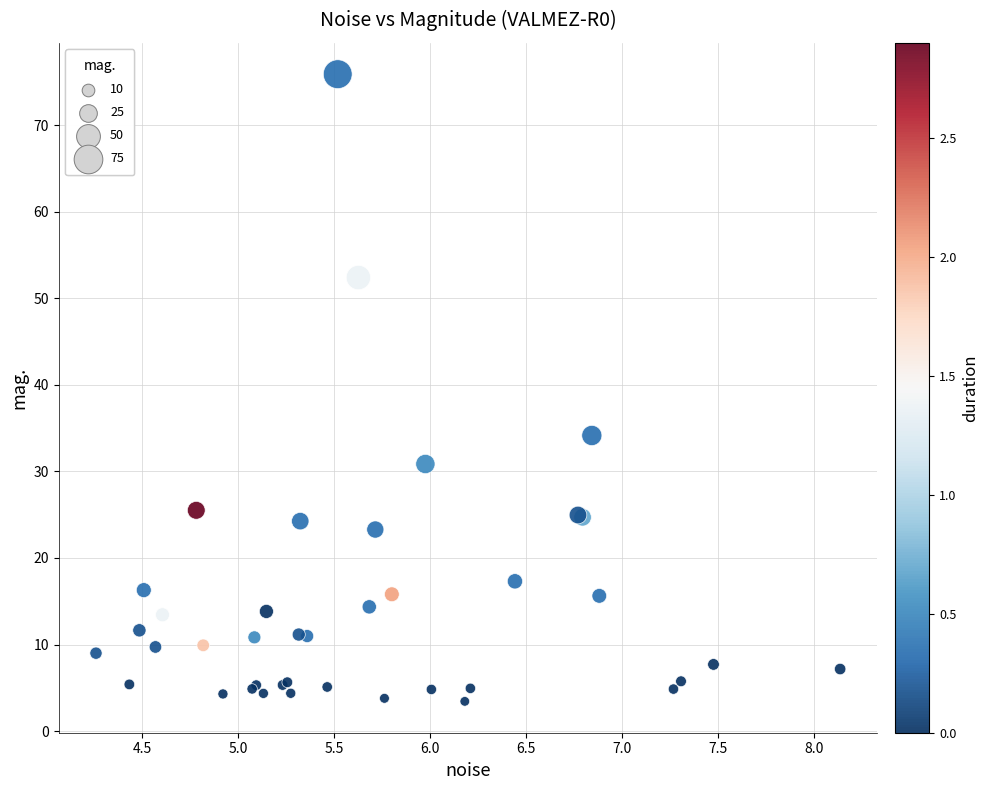

What Y value in the scatter plot is closest to 39?

34.1